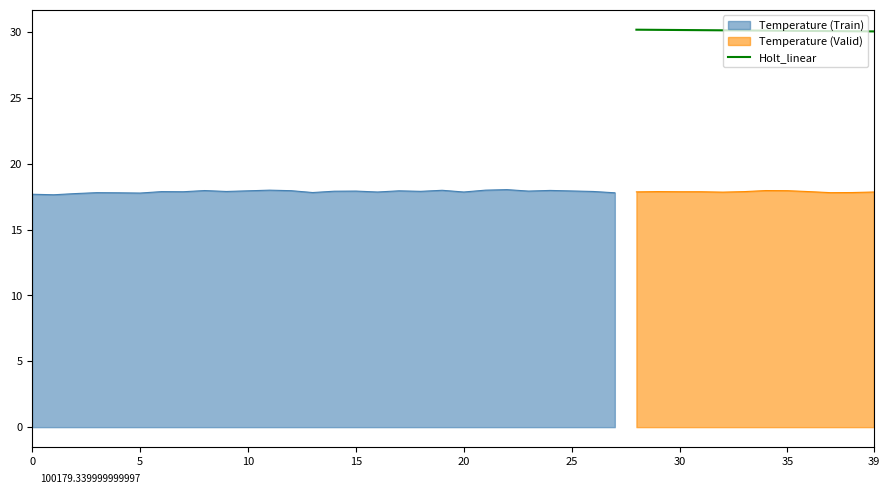

True or false: Holt_linear and Temperature (Valid) cross at least once.

False